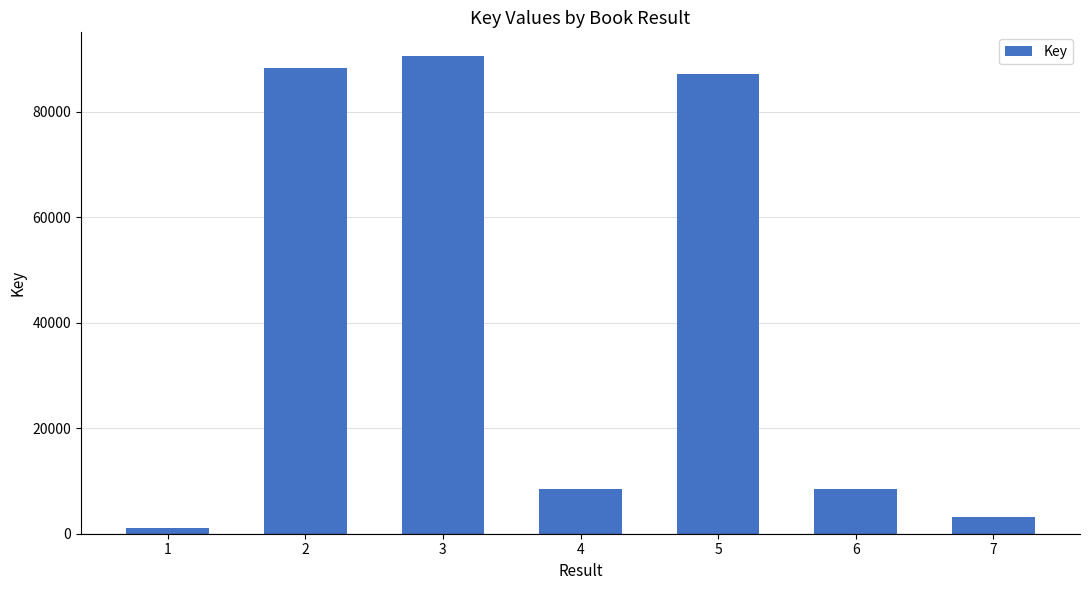

Approximately how many times larger is the value at 3 compared to 2?

1.0